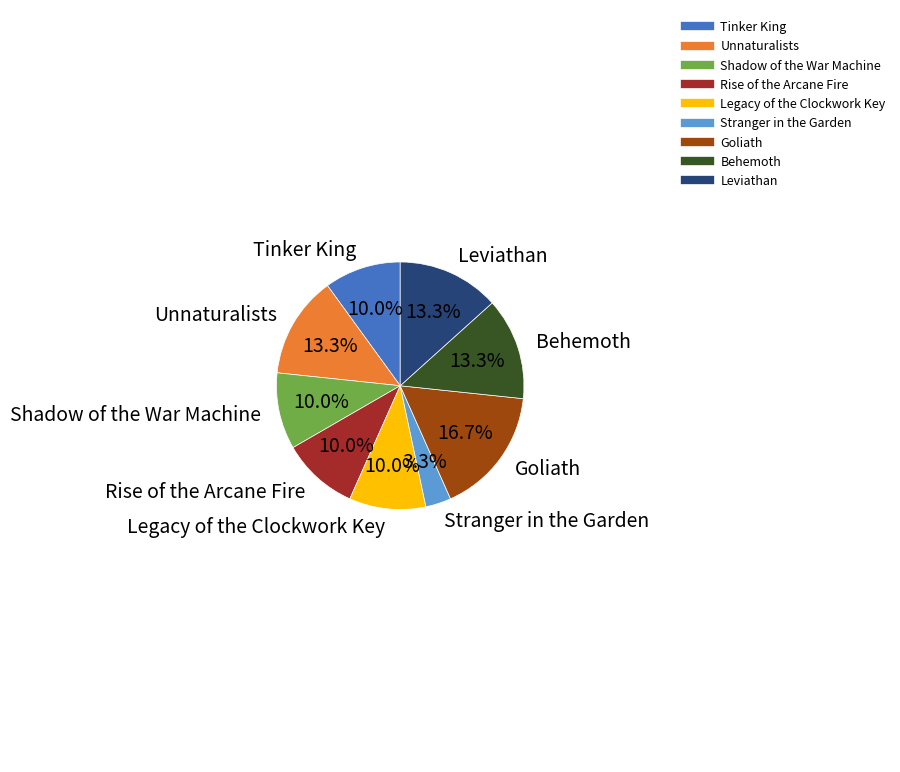

Is there a majority slice in this chart?

No